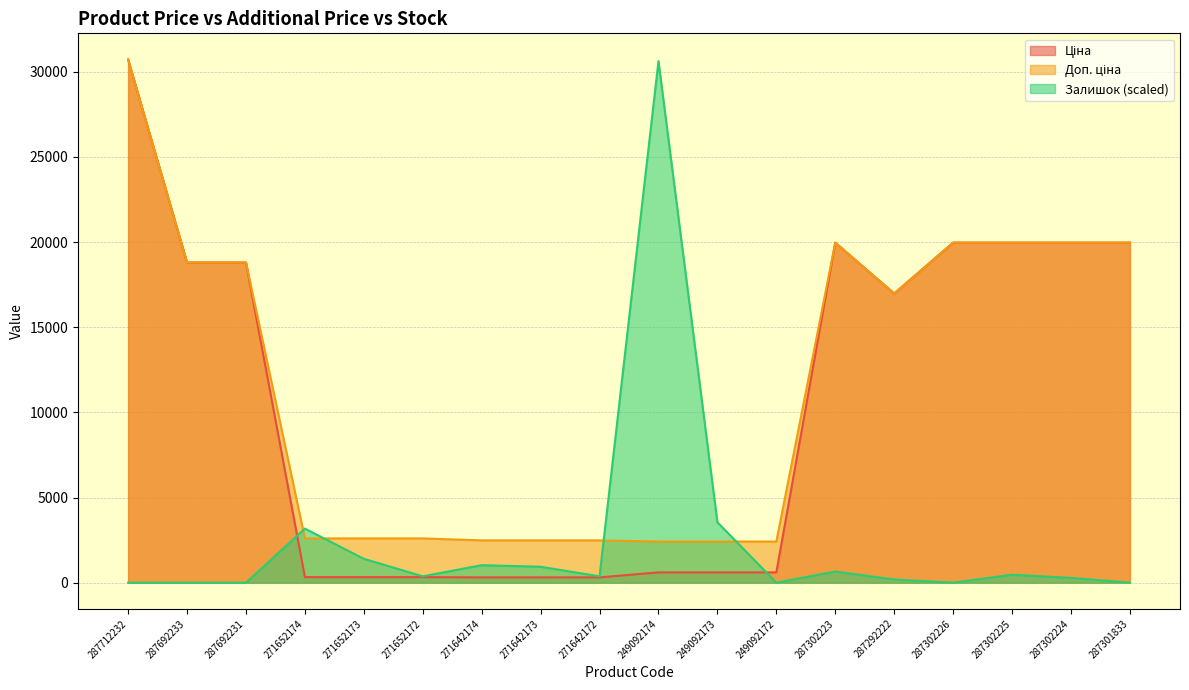

What is the average value of the Доп. ціна series?

11533.0